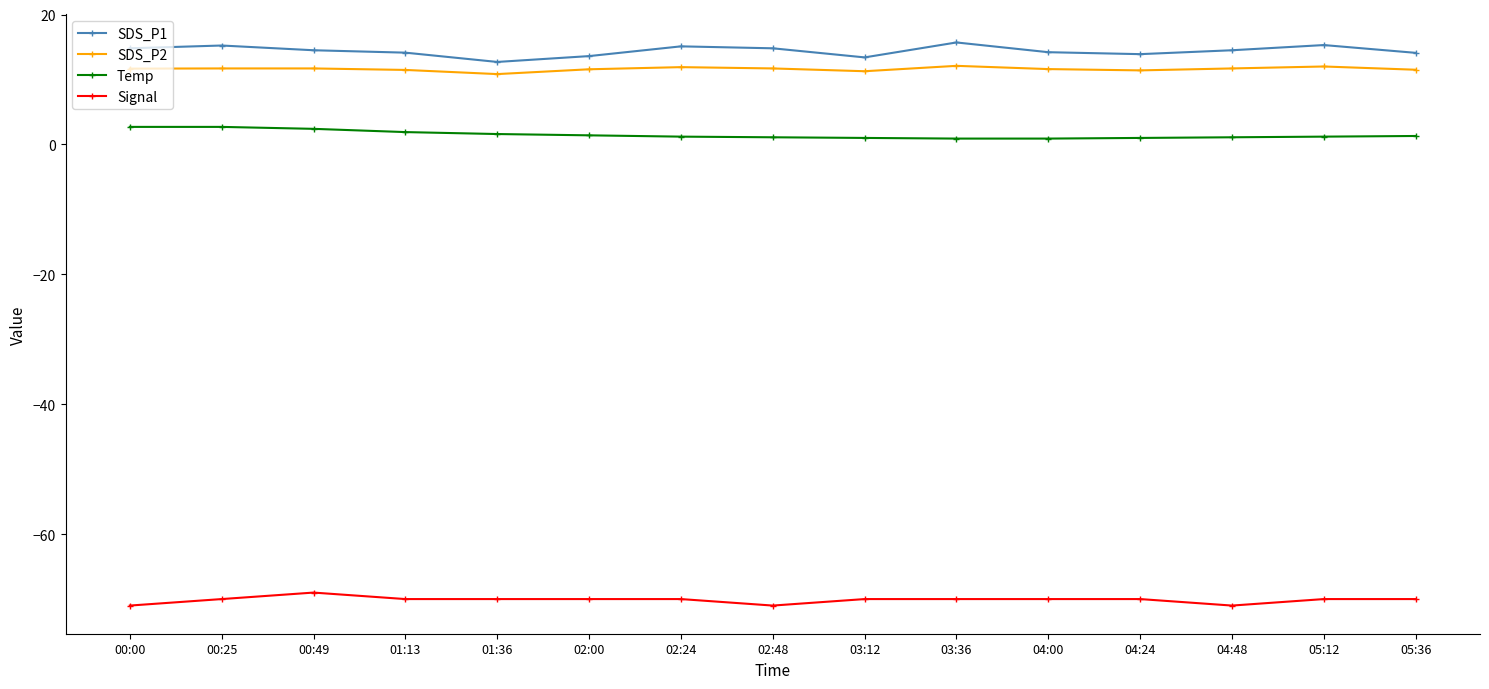

Does the chart display data point markers on the line(s)?

Yes